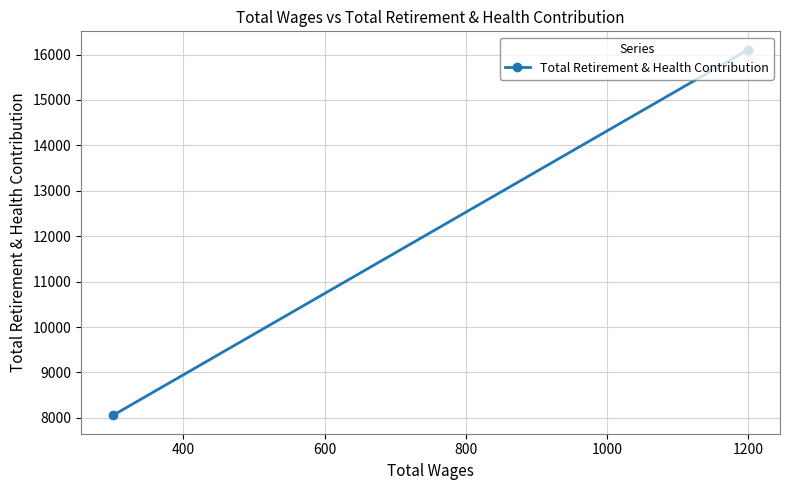

Is this an area chart (filled region under the line)?

No